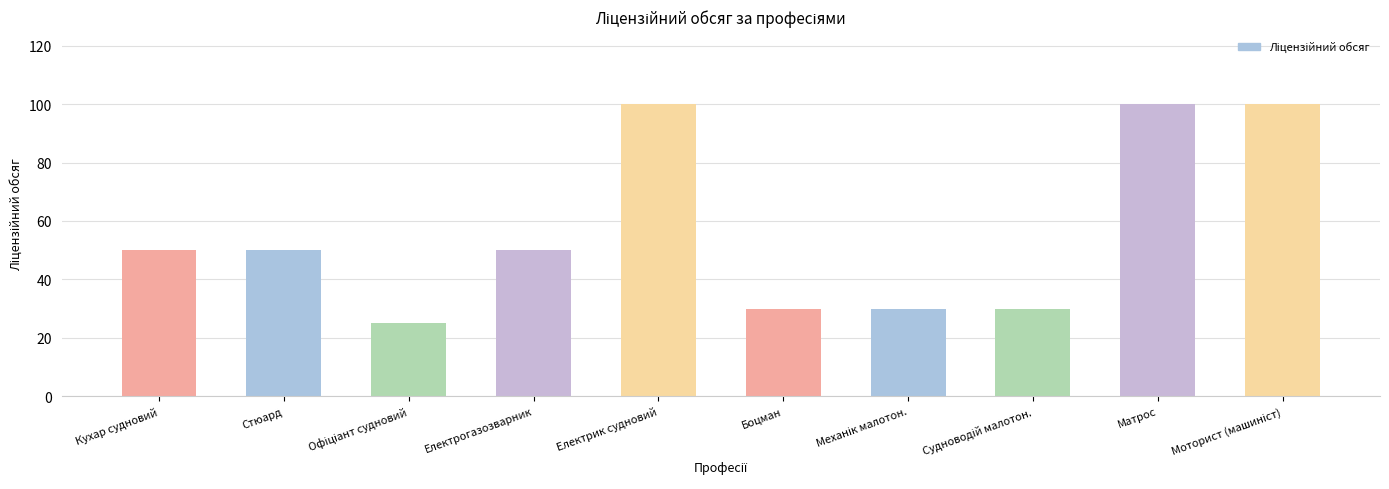

What is the greatest value displayed?

100